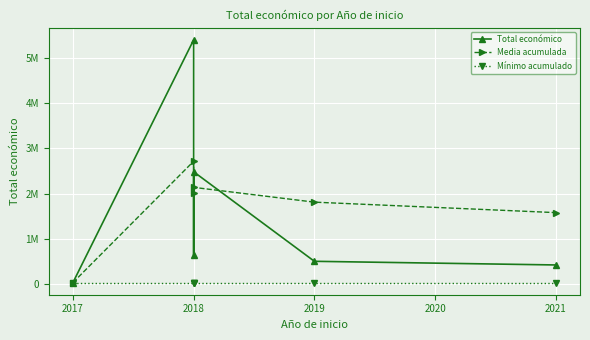

Is it true that Total económico equals 68184.5 at 2017?

False